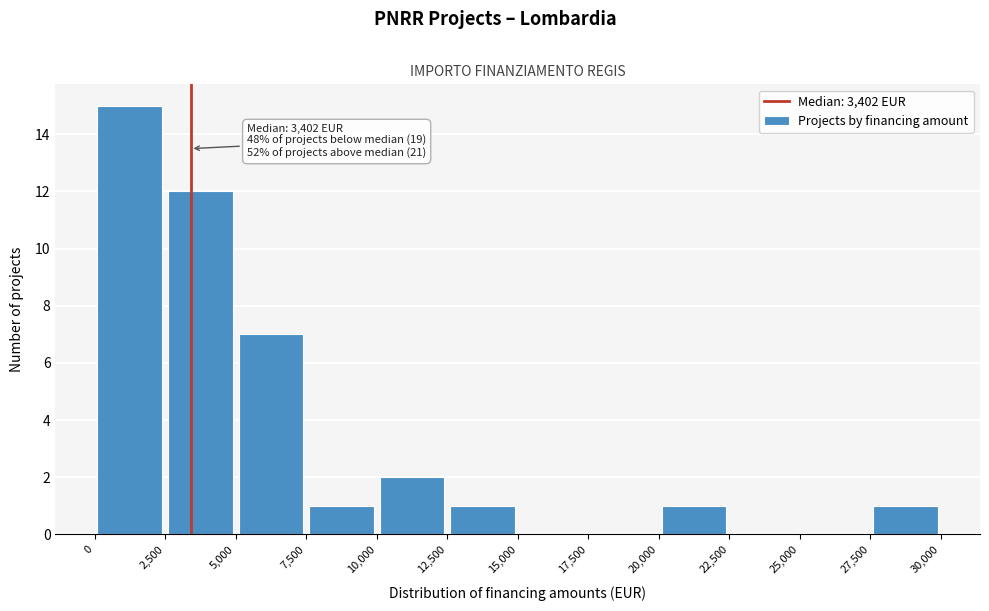

Which range on the x-axis has the tallest bar?

0 to 2,500